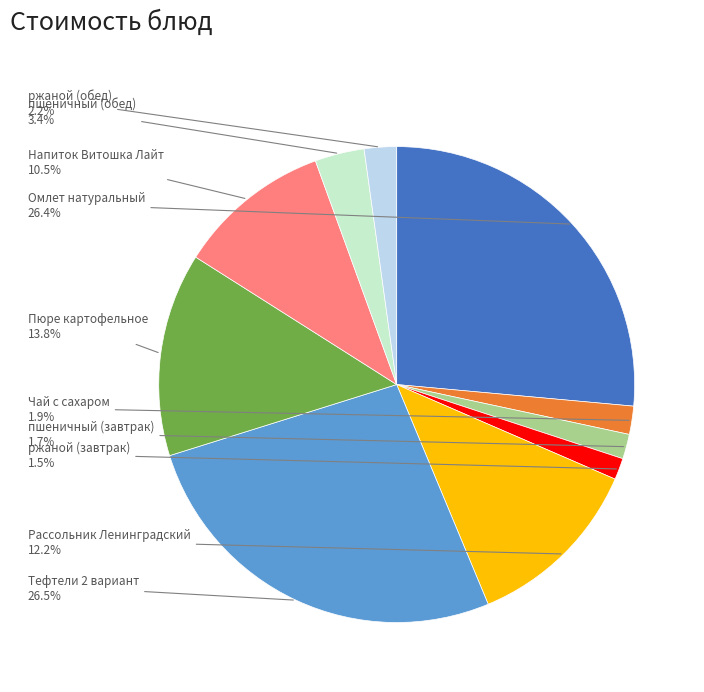

Does any single category account for the majority?

No